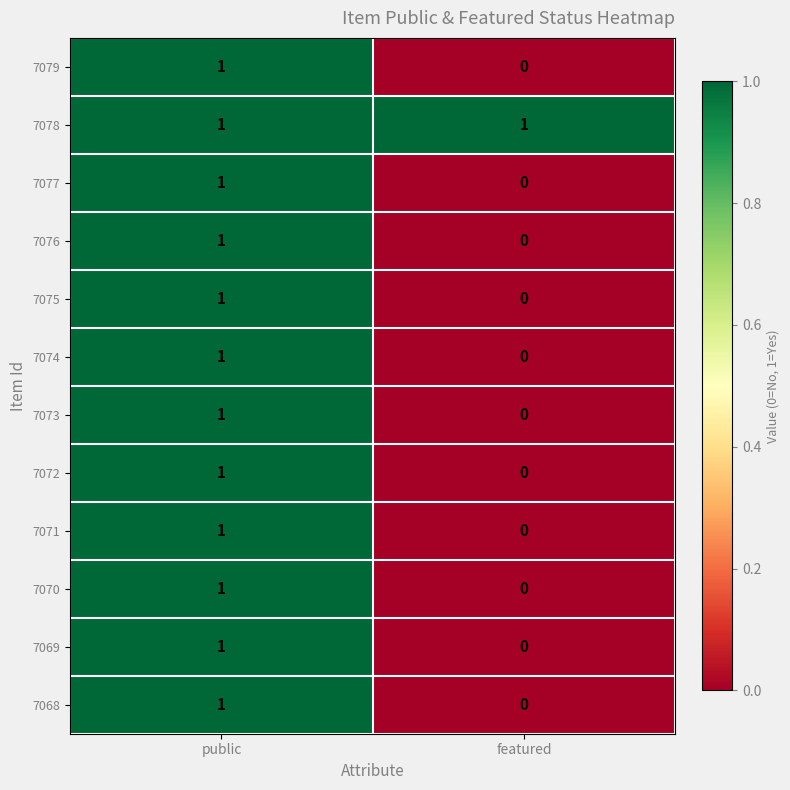

Is it true that 7078 equals 1 at public?

True